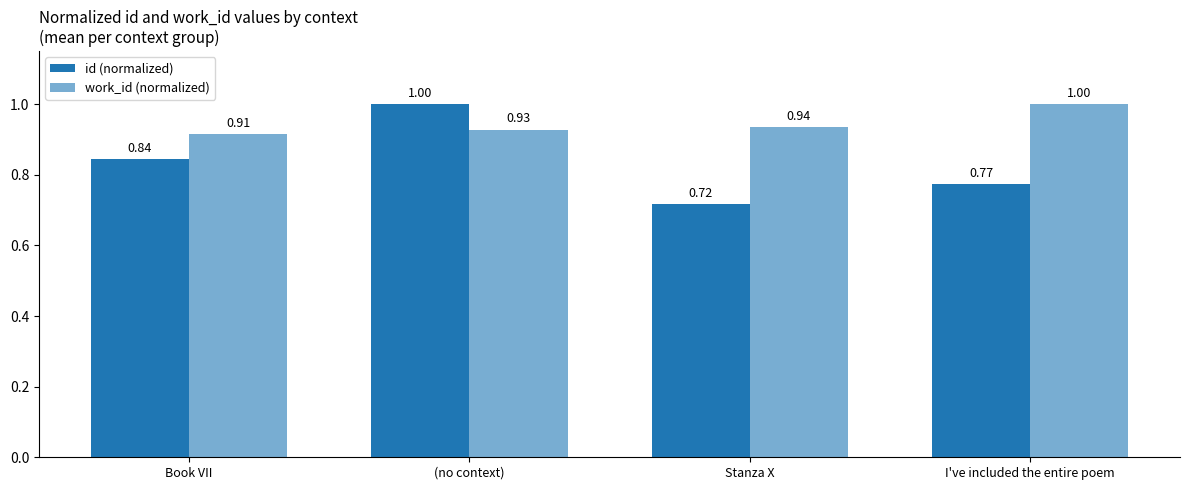

Reading right to left, list all the values displayed in this chart.

id (normalized): I've included the entire poem=0.8	Stanza X=0.7	(no context)=1.0	Book VII=0.8
work_id (normalized): I've included the entire poem=1.0	Stanza X=0.9	(no context)=0.9	Book VII=0.9